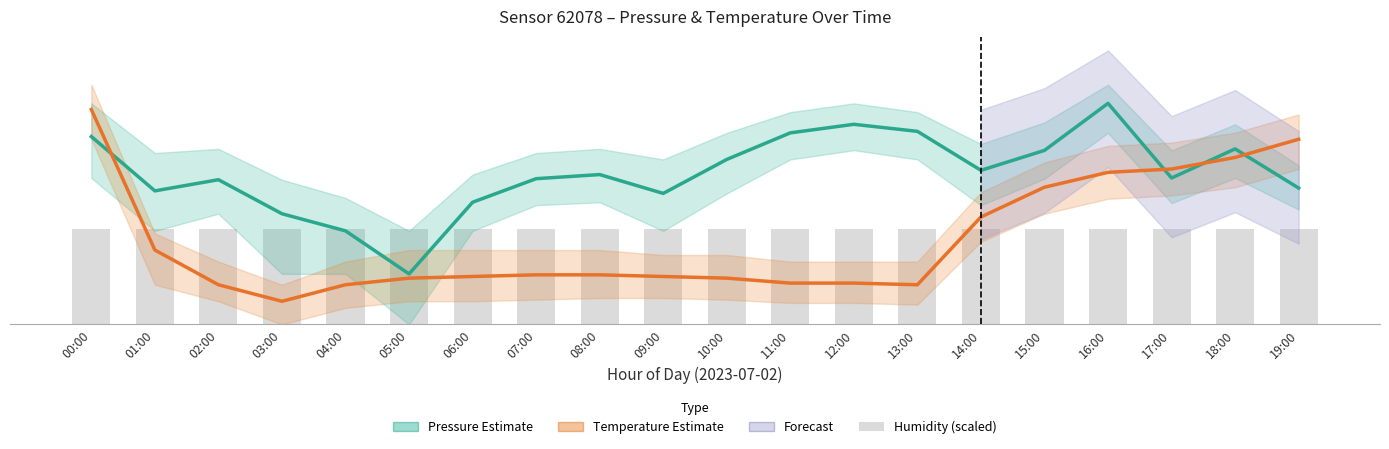

Between 06:00 and 17:00, which is larger?

17:00